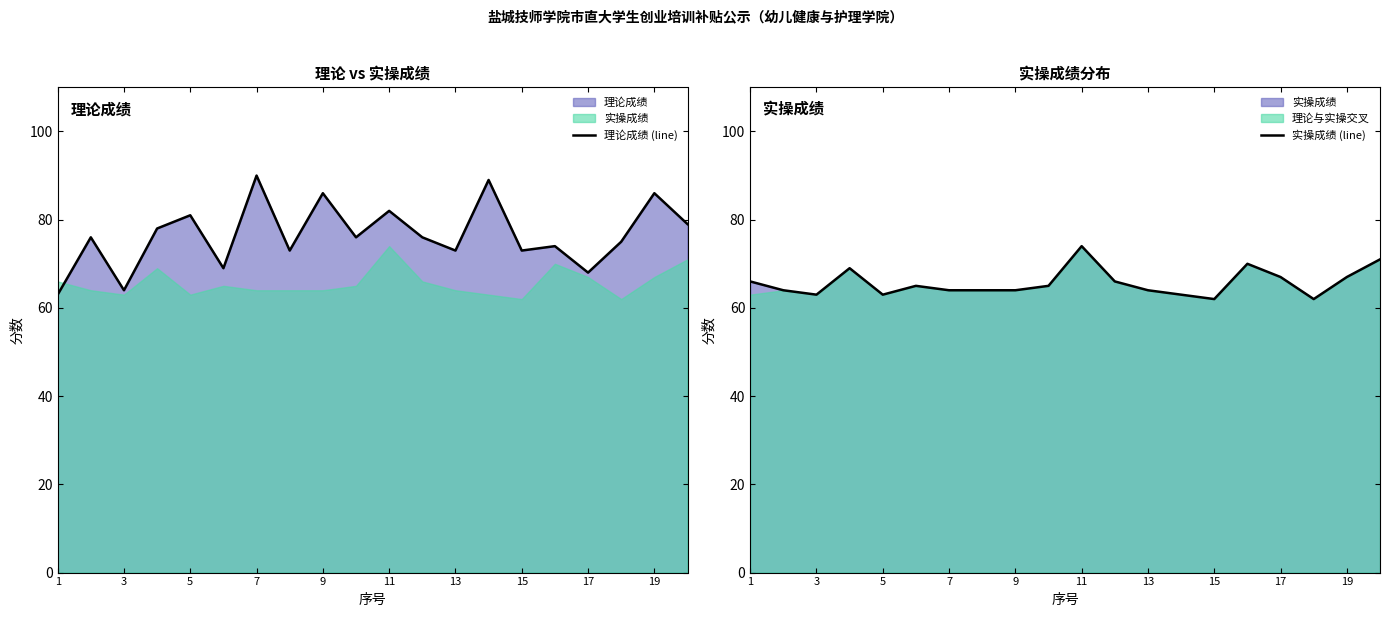

What is the highest value of the 理论成绩 (line) series?

90